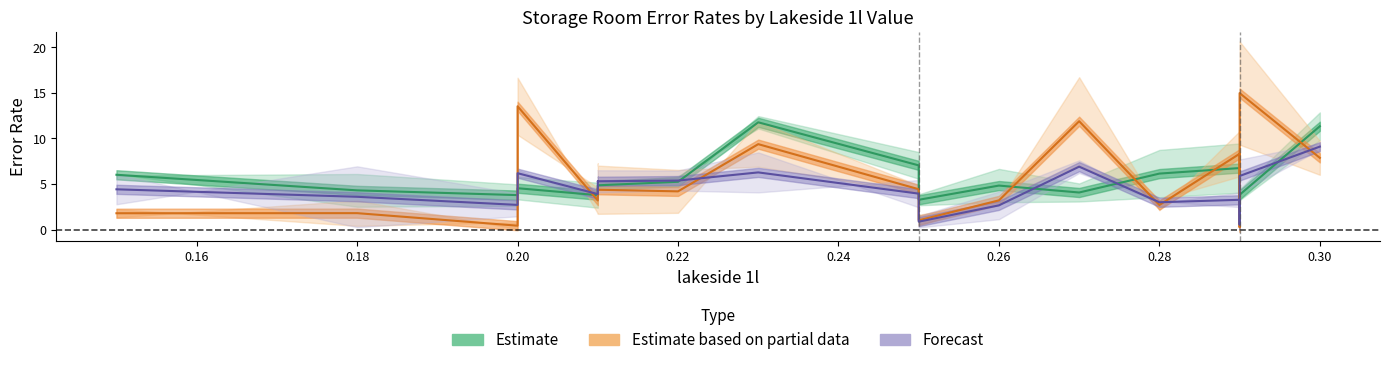

After their last crossing, which series has the higher values: Estimate or Forecast?

Estimate